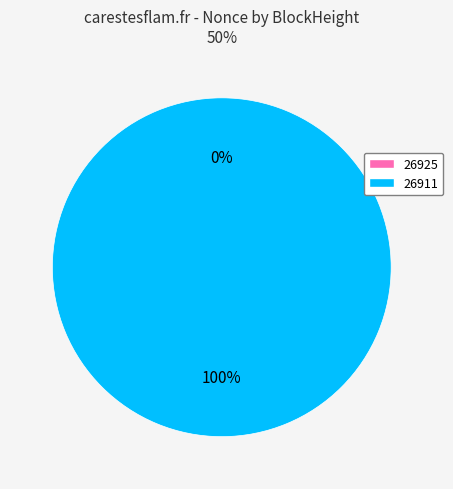

The 26925 slice represents 1% of the pie. True or false?

False